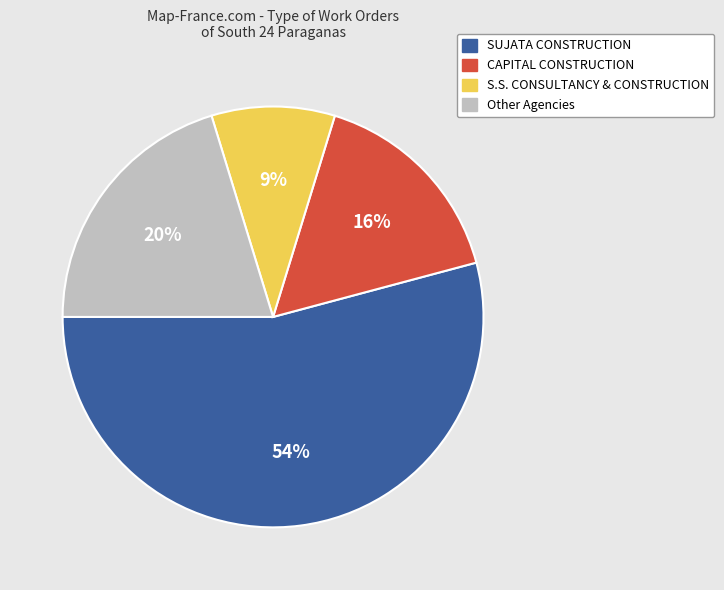

How many segments does this pie chart have?

4